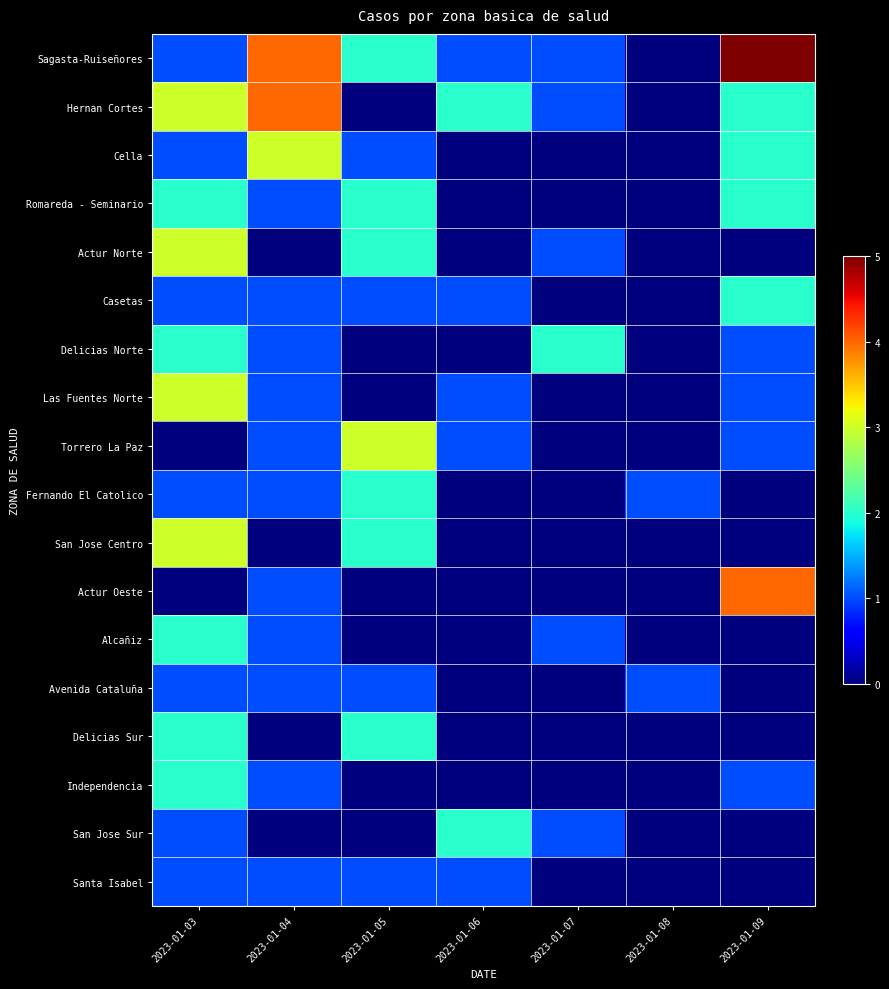

How many series are shown in this chart?

18